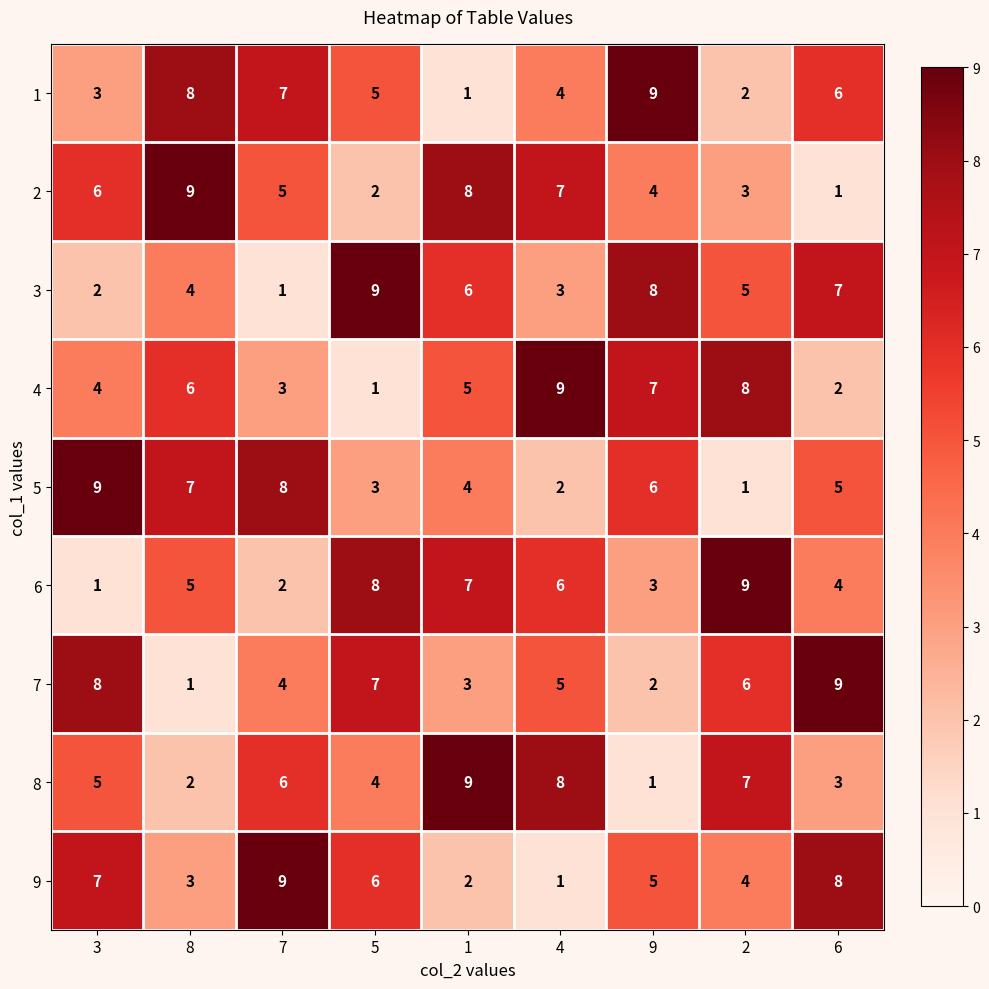

Which series changed the most between 7 and 9?

3